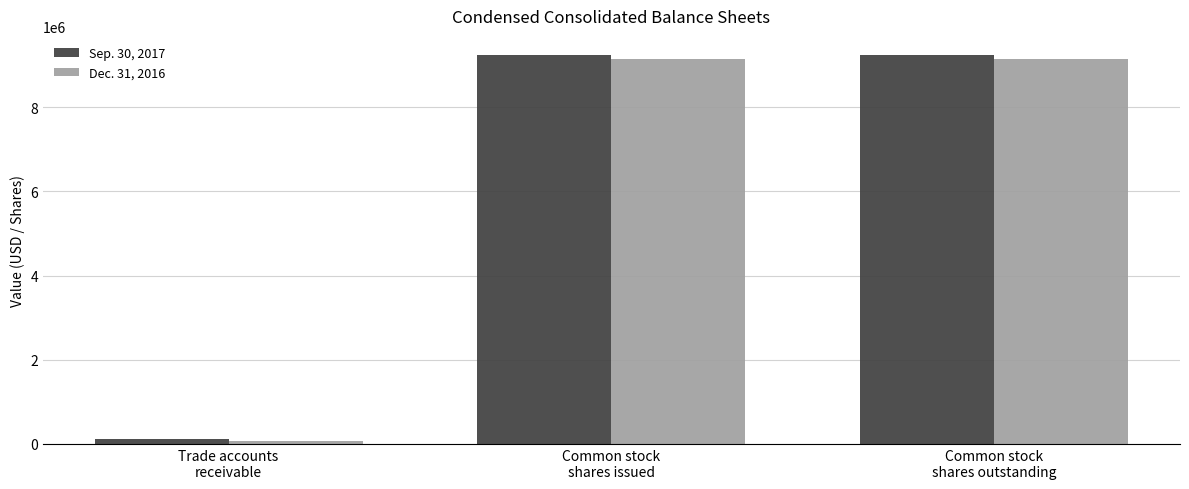

Which series has the largest range (max minus min)?

Sep. 30, 2017